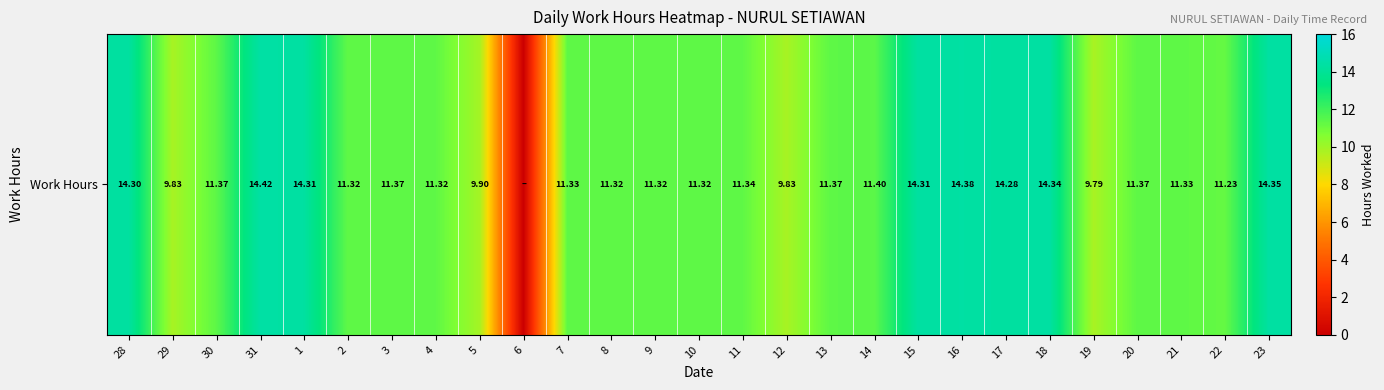

Rank the categories by value from highest to lowest.

31, 16, 23, 18, 1, 15, 28, 17, 14, 30, 3, 13, 20, 11, 7, 21, 2, 4, 8, 9, 10, 22, 5, 29, 12, 19, 6